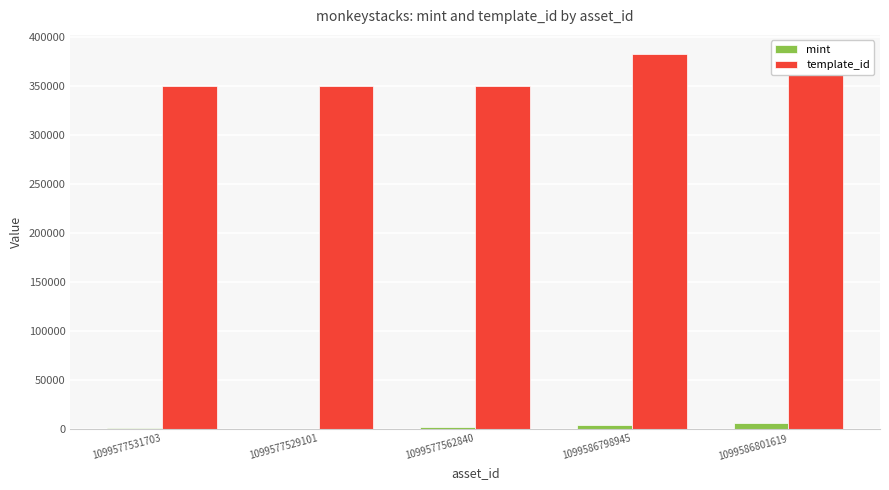

What is the difference between the mint values at 1099577562840 and 1099586798945?

1803